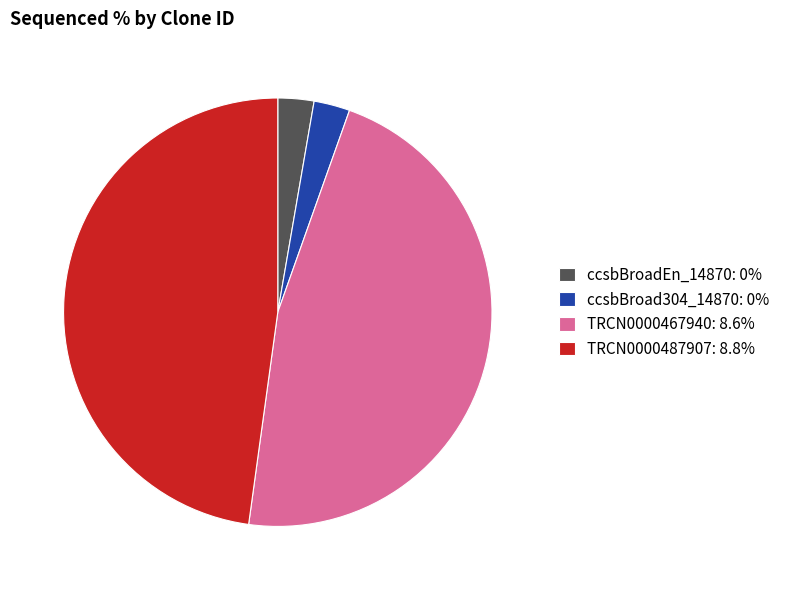

Is there a majority slice in this chart?

No